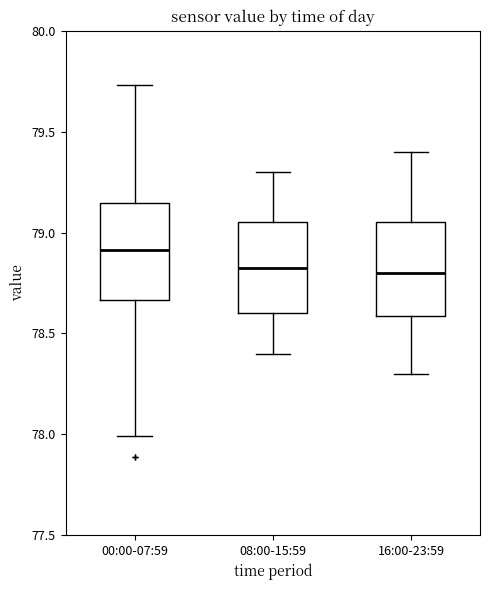

Reading left to right, read every box against the y-axis: the position of its median line, the range the box covers, and the ends of its whiskers. The values are not printed on the chart, so give them approximately, as read against the axis.

00:00-07:59: median 78.90, box 78.65 to 79.15, whiskers 78.00 to 79.75
08:00-15:59: median 78.85, box 78.60 to 79.05, whiskers 78.40 to 79.30
16:00-23:59: median 78.80, box 78.60 to 79.05, whiskers 78.30 to 79.40